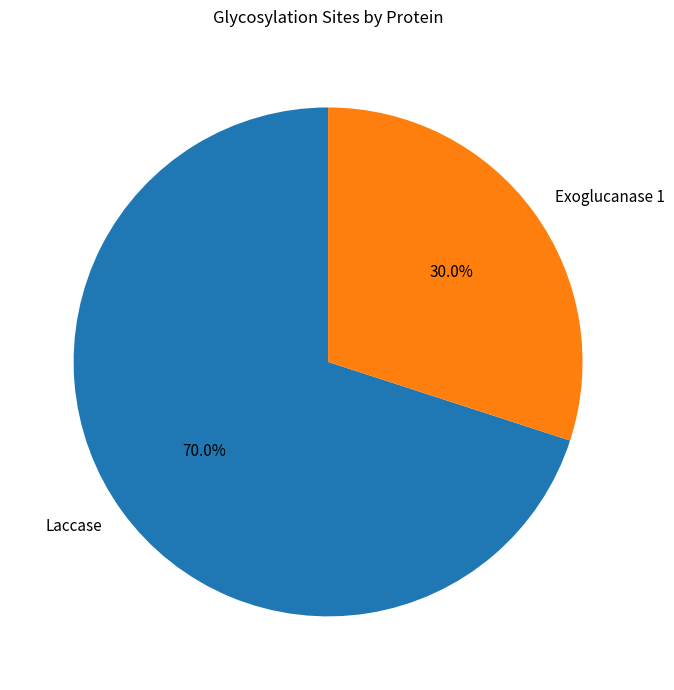

What is the total percentage of Laccase and Exoglucanase 1?

100.0%